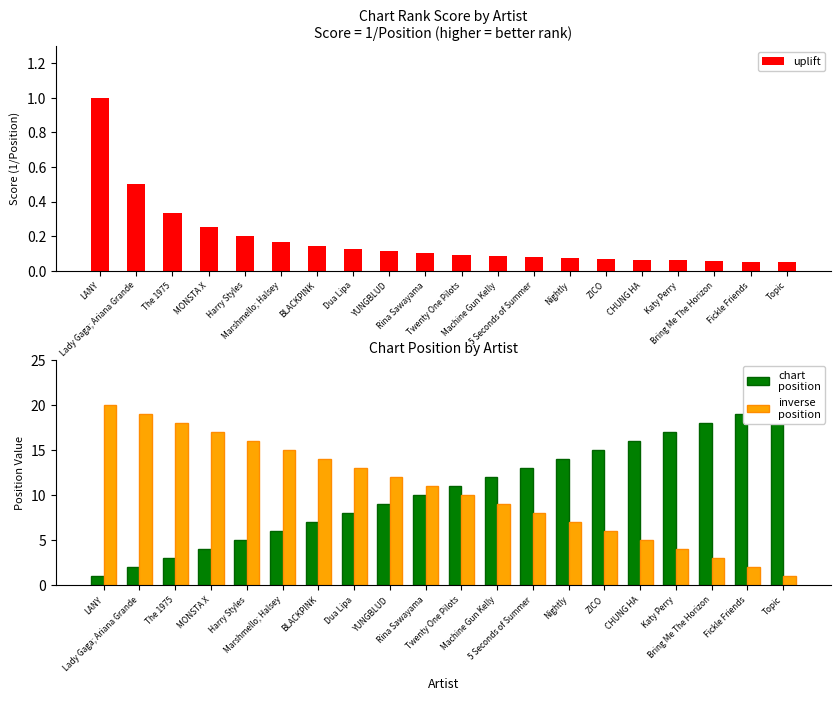

Which series has the largest total across all categories?

chart
position